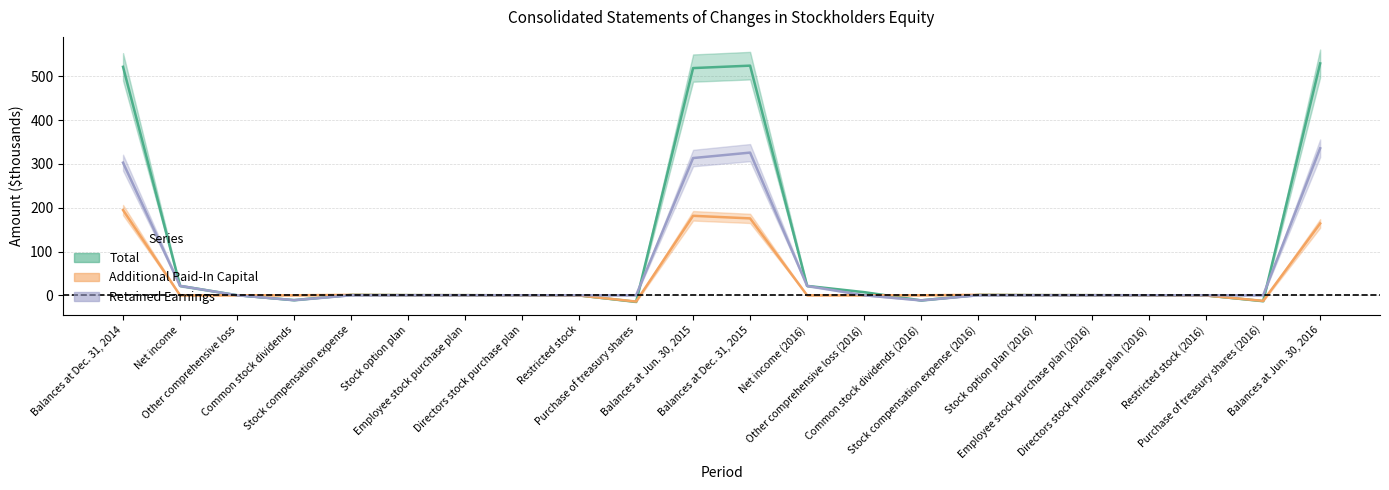

How many times do Total and Retained Earnings cross each other?

4